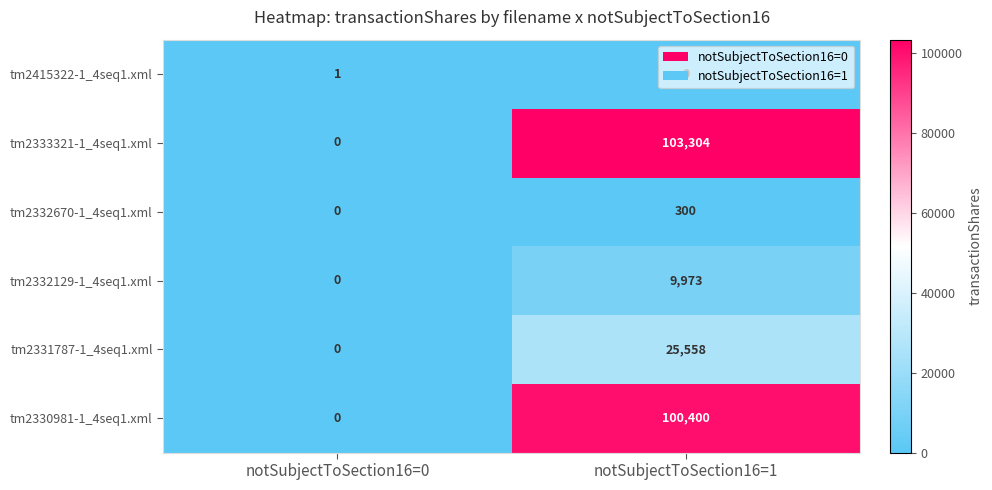

The tm2332129-1_4seq1.xml series shows 4101 at notSubjectToSection16=1. True or false?

False